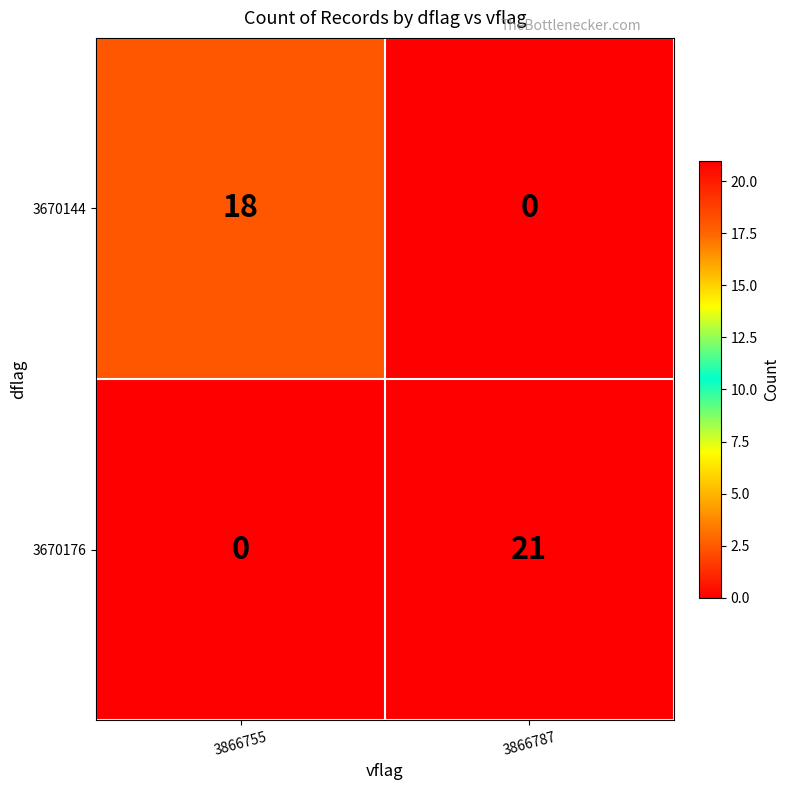

Reading right to left, extract all data points from this chart.

3670144: 0	18
3670176: 21	0